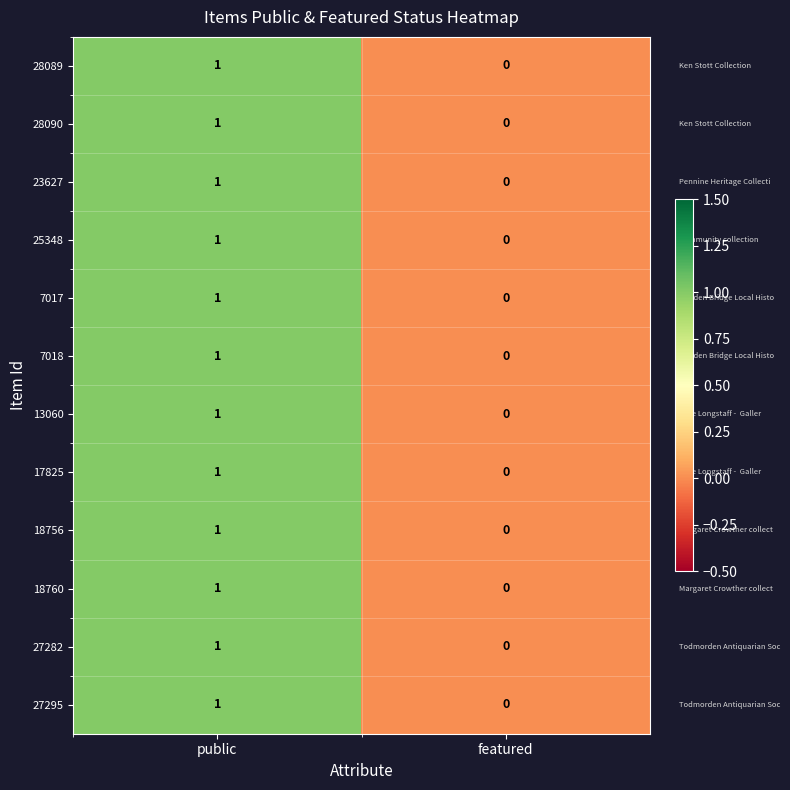

Is it true that 18760 equals 0 at featured?

True